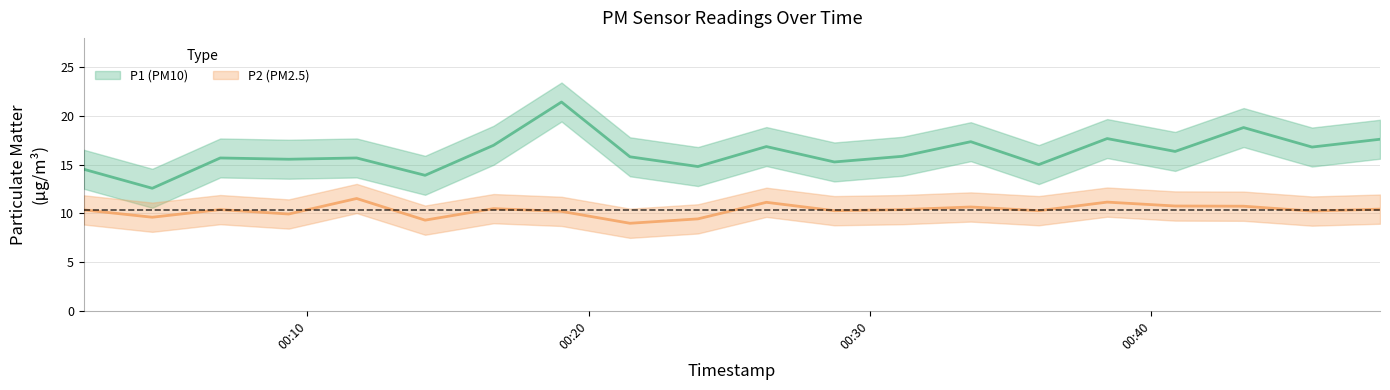

True or false: P1 and P2 cross at least once.

False